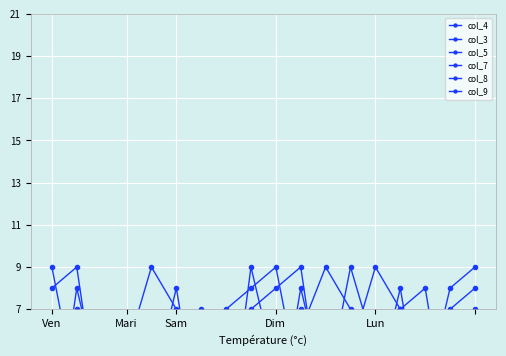

How many times do col_4 and col_9 cross each other?

10